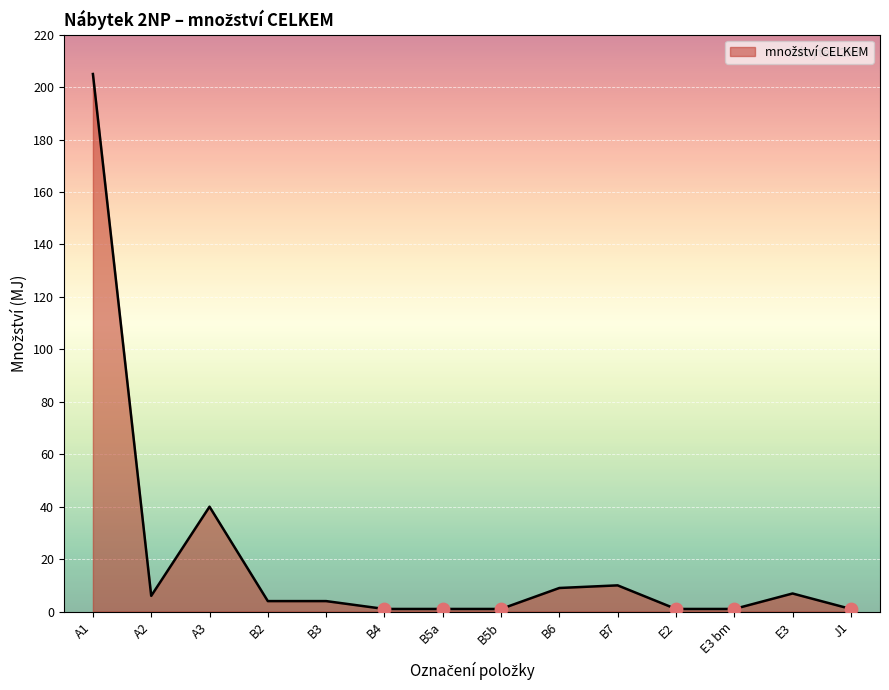

Between A1 and B5a, which is larger?

A1